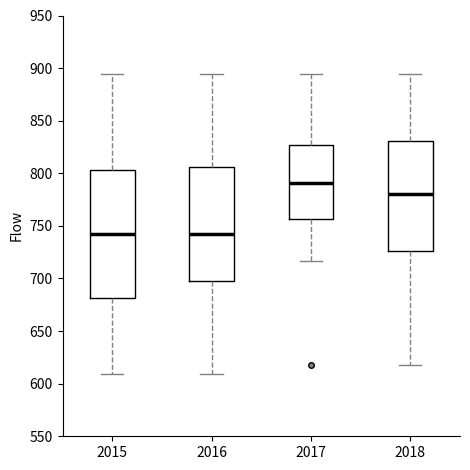

Reading left to right, transcribe this box plot: for each box, give where its median line is, the range the box spans, and where its two whiskers end, as read against the y-axis. The values are not printed on the chart, so give them approximately, as read against the axis.

2015: median 745, box 680 to 805, whiskers 610 to 895
2016: median 745, box 700 to 805, whiskers 610 to 895
2017: median 790, box 755 to 825, whiskers 715 to 895
2018: median 780, box 725 to 830, whiskers 620 to 895